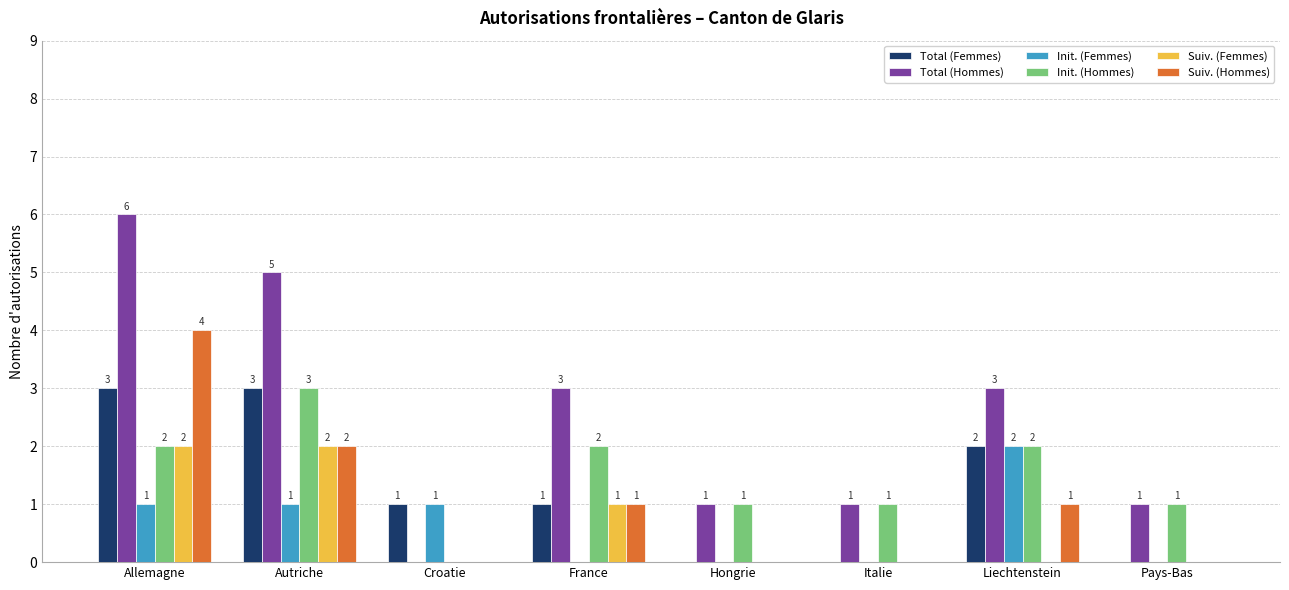

Reading left to right, list all the values displayed in this chart.

Total (Femmes): 3	3	1	1	0	0	2	0
Total (Hommes): 6	5	0	3	1	1	3	1
Init. (Femmes): 1	1	1	0	0	0	2	0
Init. (Hommes): 2	3	0	2	1	1	2	1
Suiv. (Femmes): 2	2	0	1	0	0	0	0
Suiv. (Hommes): 4	2	0	1	0	0	1	0